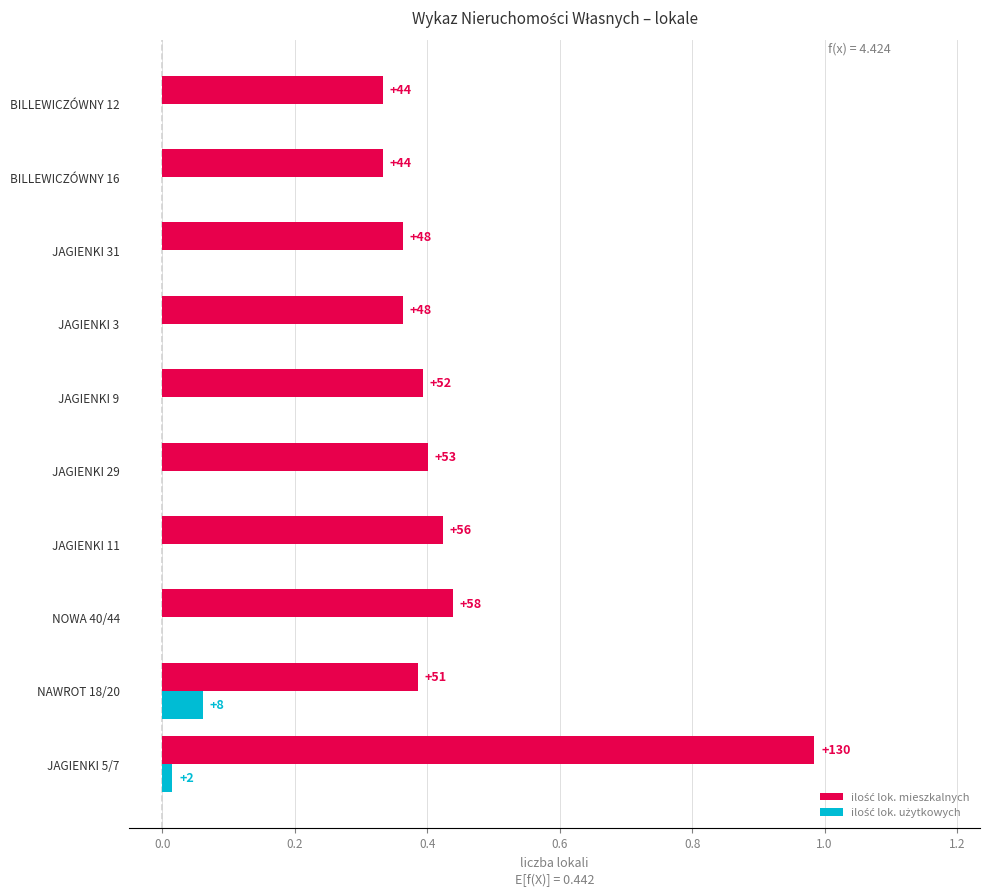

Does the chart contain any negative values?

No